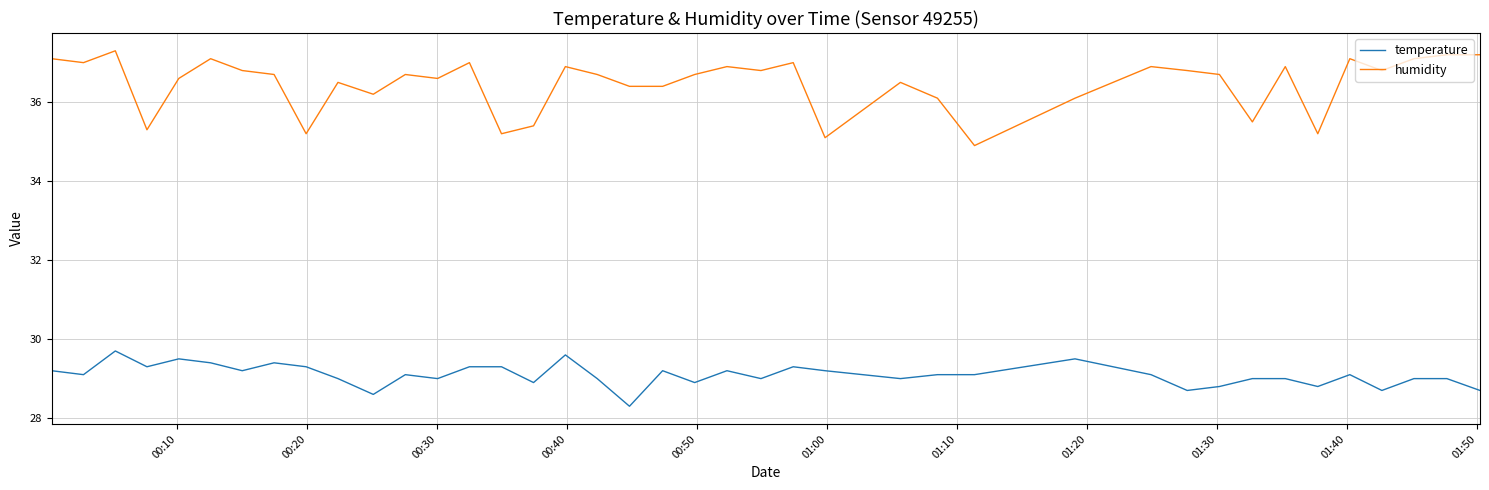

True or false: temperature and humidity cross at least once.

False